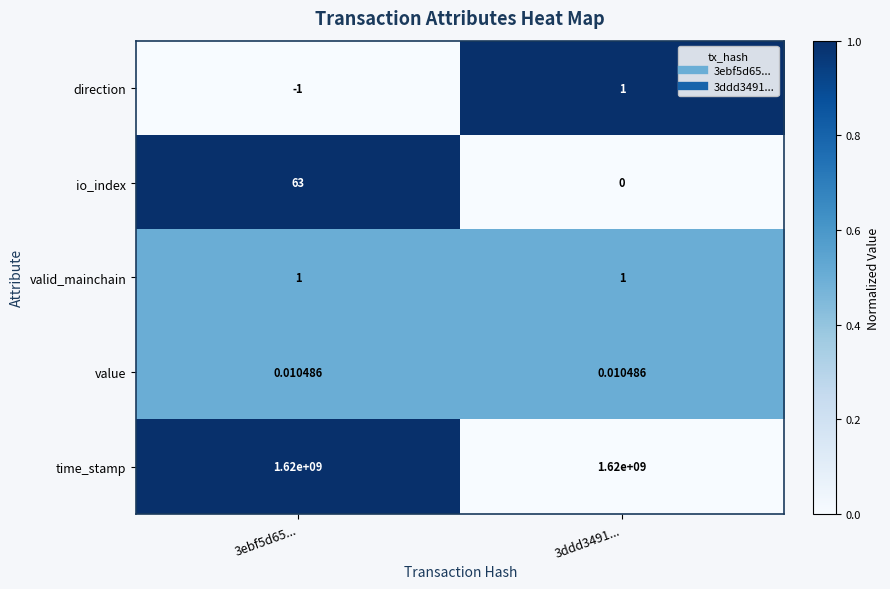

Rank the series at 3ebf5d65... from lowest to highest value.

direction, value, valid_mainchain, io_index, time_stamp